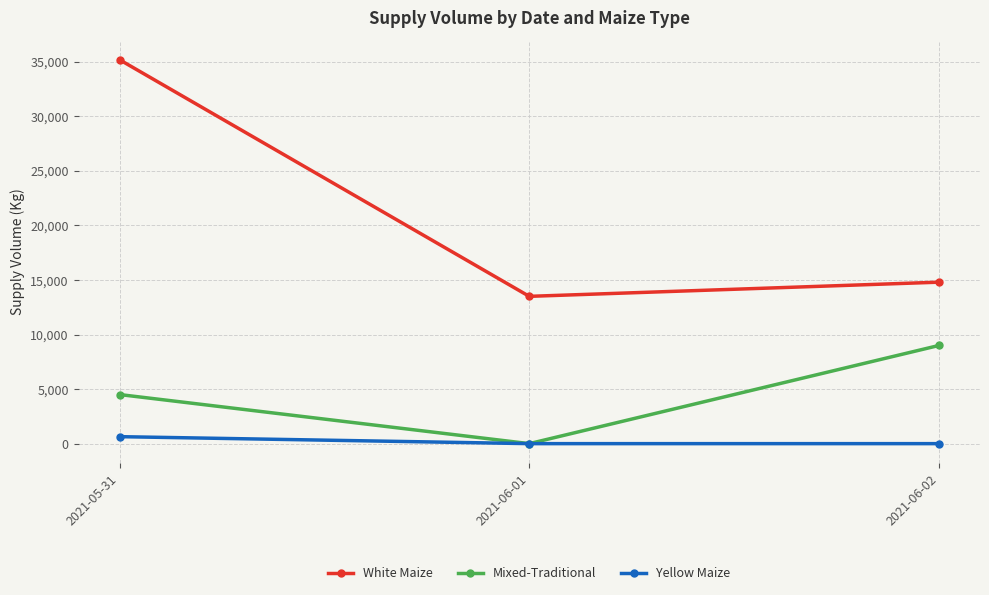

Reading right to left, what are all the values shown in this chart?

White Maize: 2021-06-02=14800	2021-06-01=13500	2021-05-31=35190
Mixed-Traditional: 2021-06-02=9000	2021-06-01=0	2021-05-31=4500
Yellow Maize: 2021-06-02=0	2021-06-01=0	2021-05-31=640